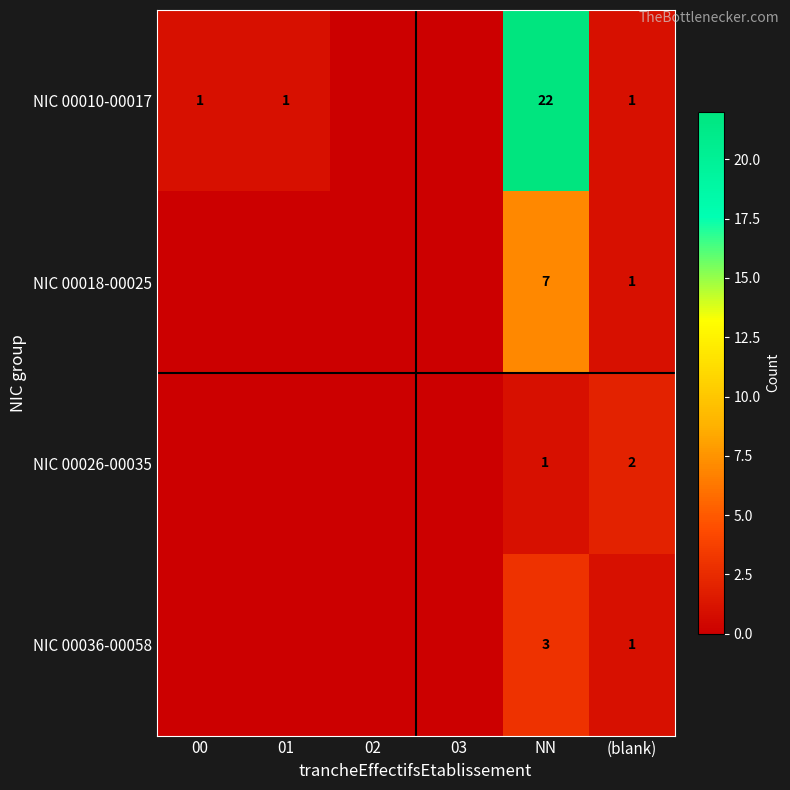

Rank the series at NN from lowest to highest value.

NIC 00026-00035, NIC 00036-00058, NIC 00018-00025, NIC 00010-00017